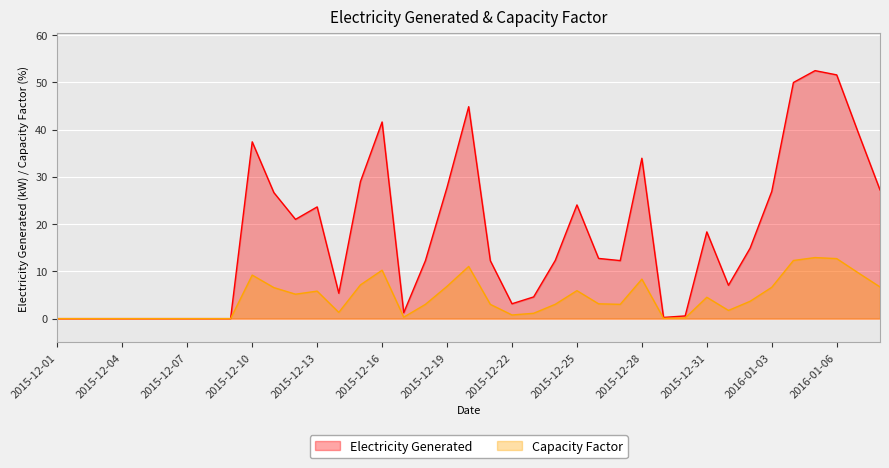

How many lines are shown in the chart?

2